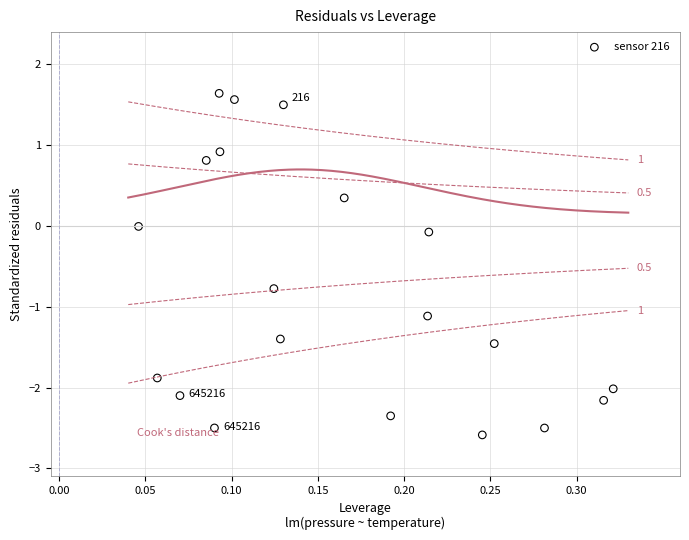

What is the range of Y values (max minus min)?

4.2